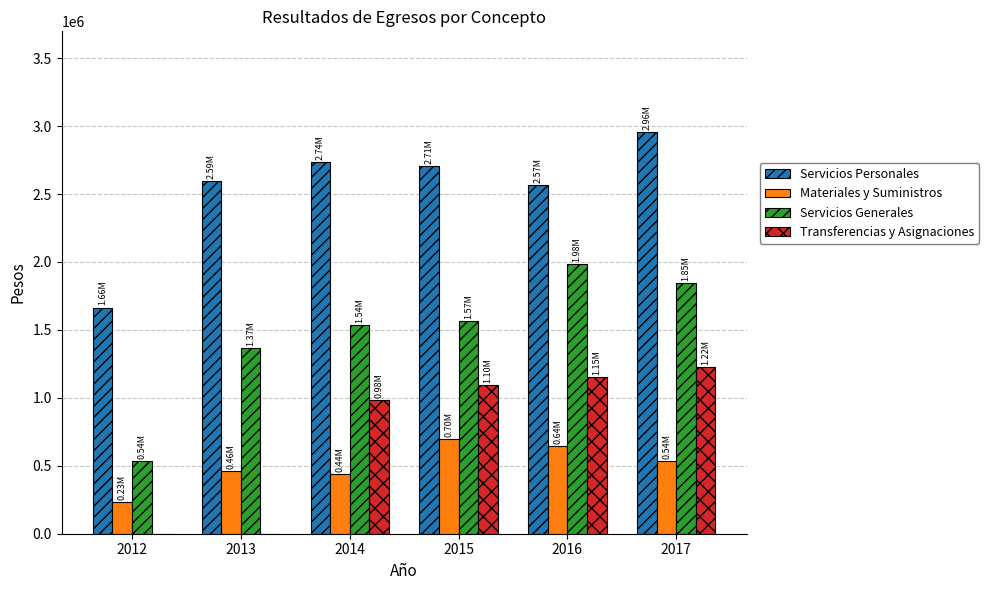

What is the difference between the Materiales y Suministros values at 2012 and 2016?

412198.9